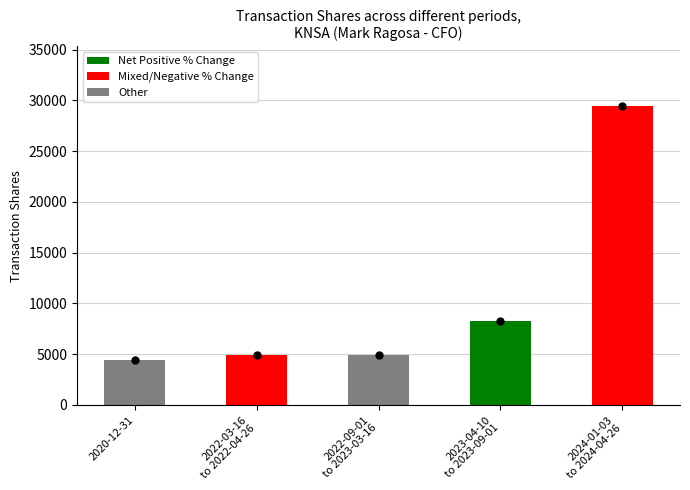

What is the approximate value at 2020-12-31?

4404